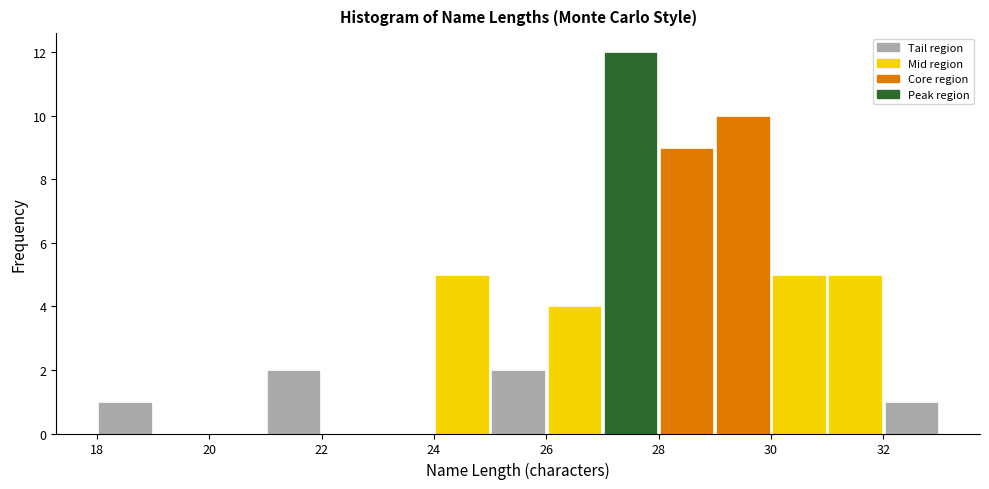

Over which range of the x-axis is the bar tallest?

27 to 28